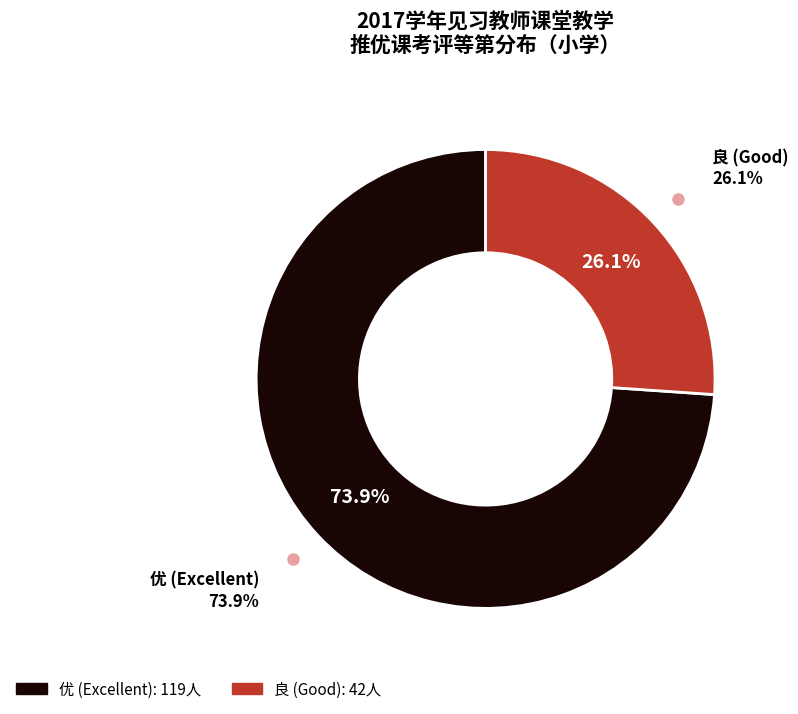

What is the change in value from 优 to 良?

-77